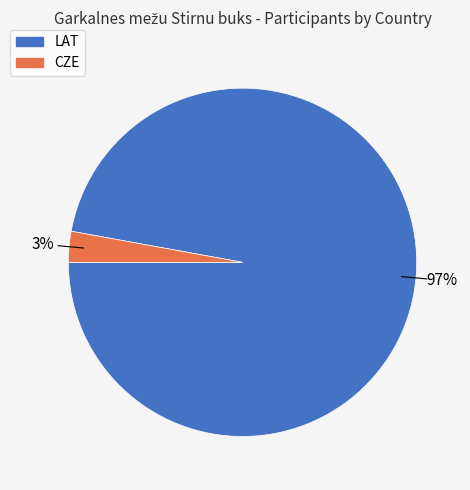

Does LAT account for over 50% of the chart?

Yes